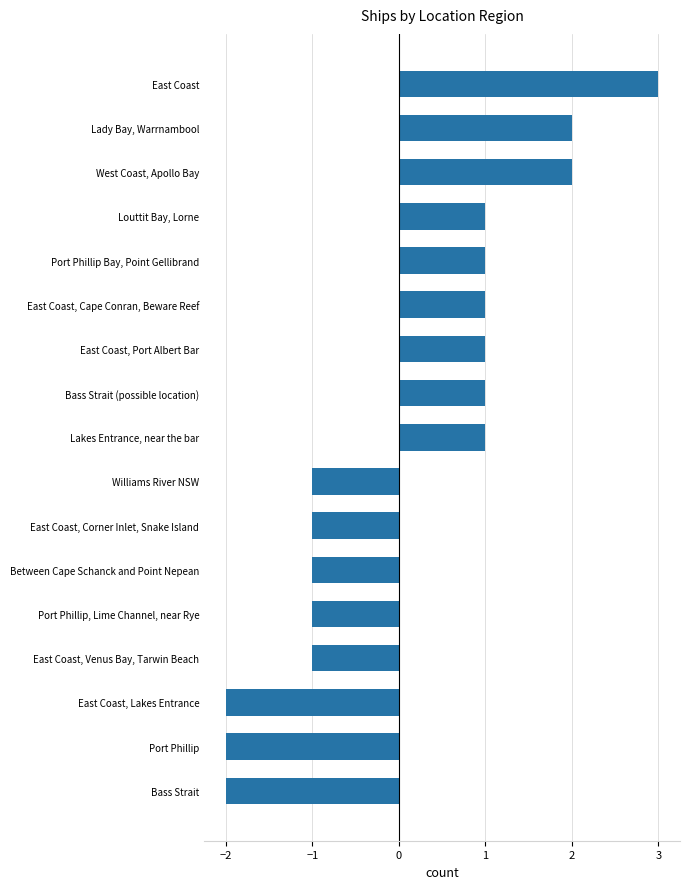

Reading bottom to top, extract all data points from this chart.

-2	-2	-2	-1	-1	-1	-1	-1	1	1	1	1	1	1	2	2	3